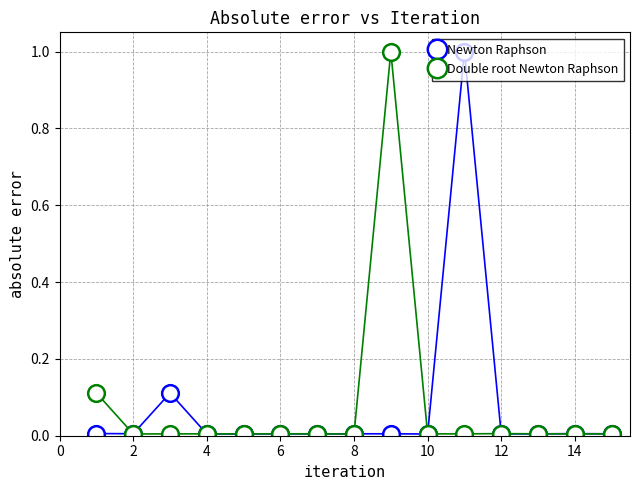

True or false: Double root Newton Raphson has more than 0 interior local peaks.

True